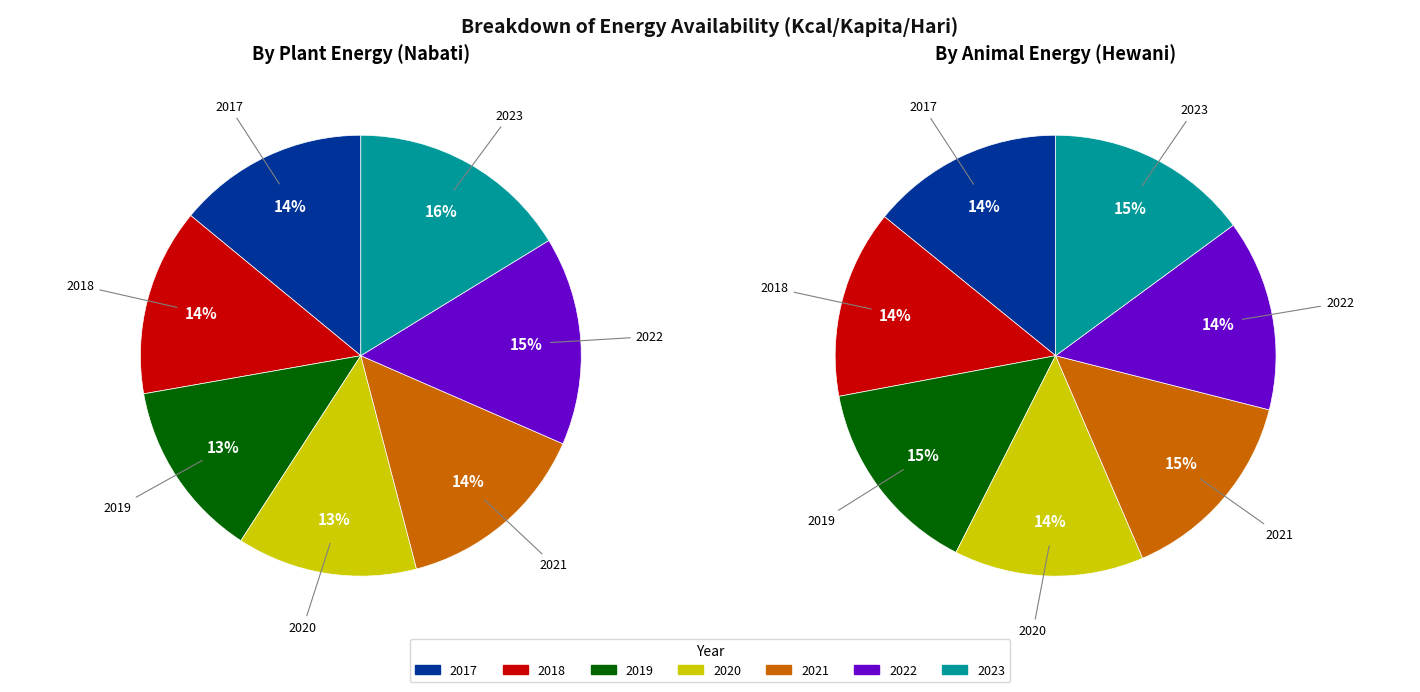

Rank the categories by Angka_ketersediaan_Energi_hewani value from highest to lowest.

2023, 2019, 2021, 2017, 2022, 2020, 2018